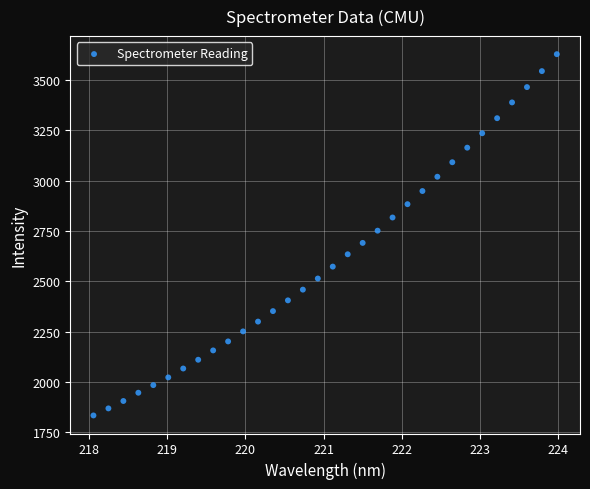

What is the range of X values (max minus min)?

5.9